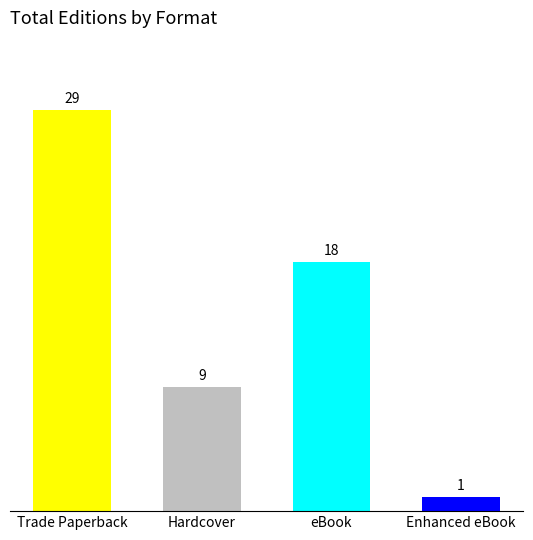

What is the label of the 3rd bar from the right?

Hardcover